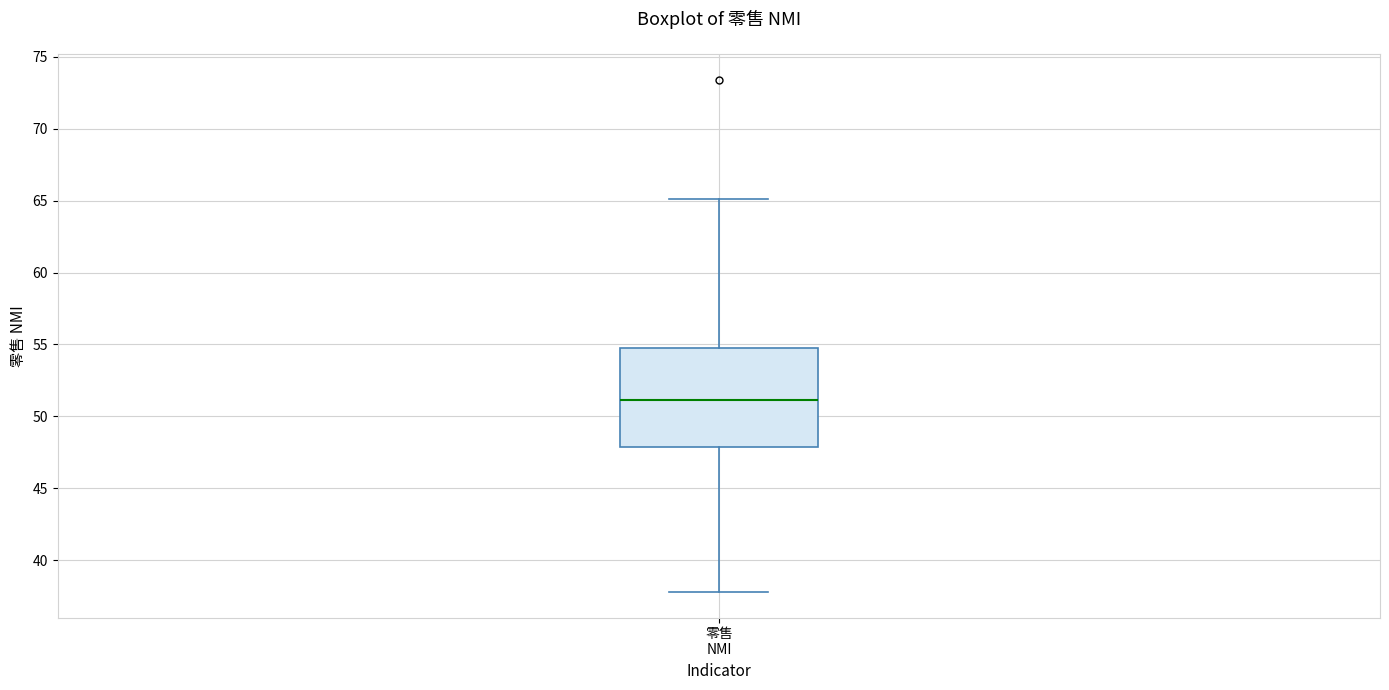

Transcribe this box plot: give where the median line is, the range the box spans, and where the two whiskers end, as read against the y-axis. The values are not printed on the chart, so give them approximately, as read against the axis.

median 51, box 48 to 55, whiskers 38 to 65